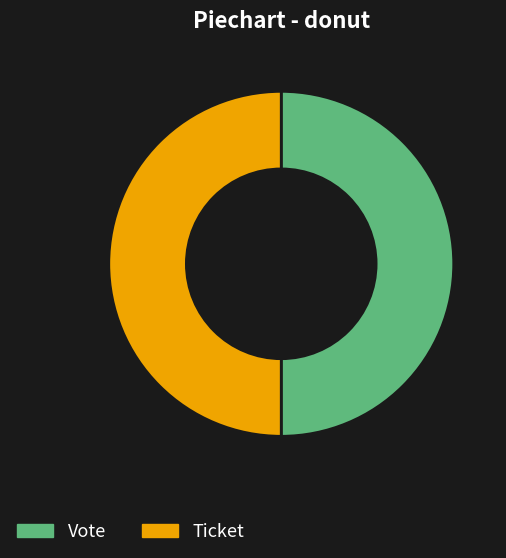

Which category has the biggest portion of the pie?

Vote (io_index=1)